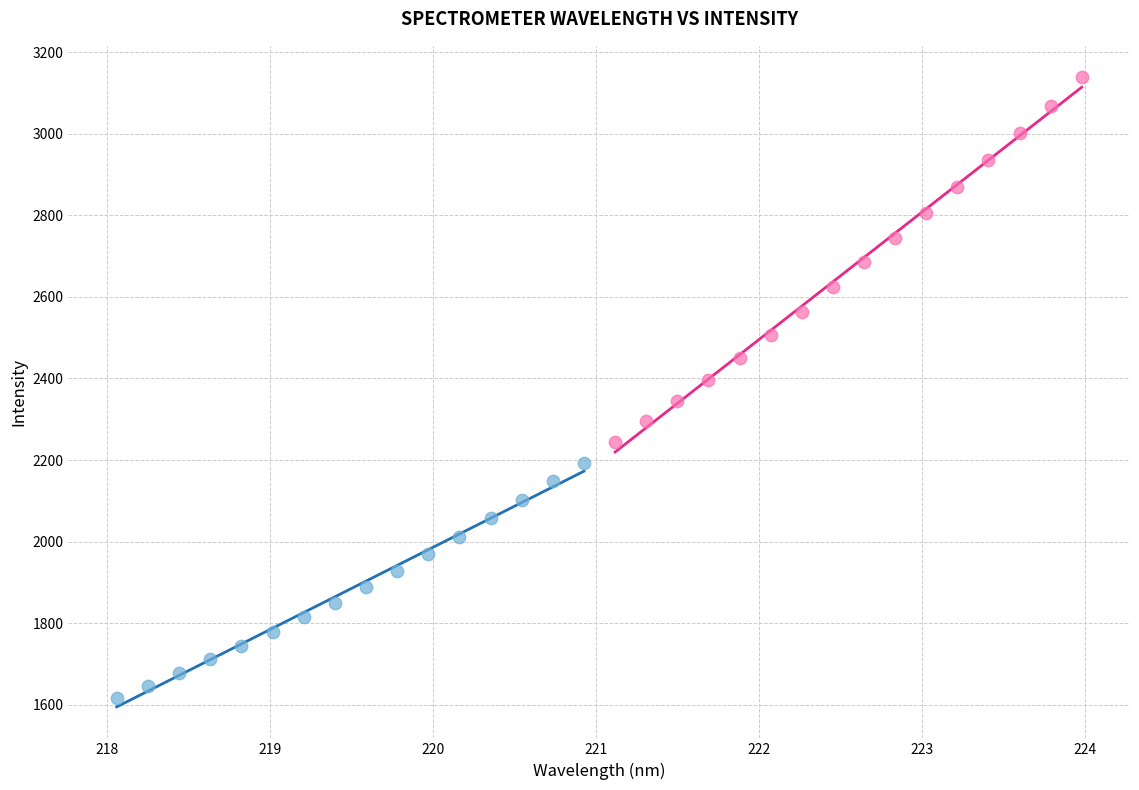

Which series reaches the maximum Y coordinate?

Series B